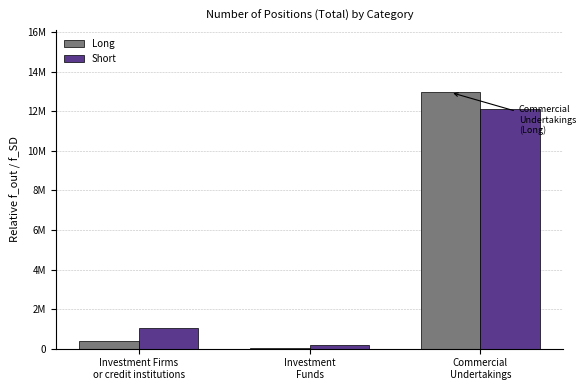

At how many categories does at least one series exceed 12288986?

1